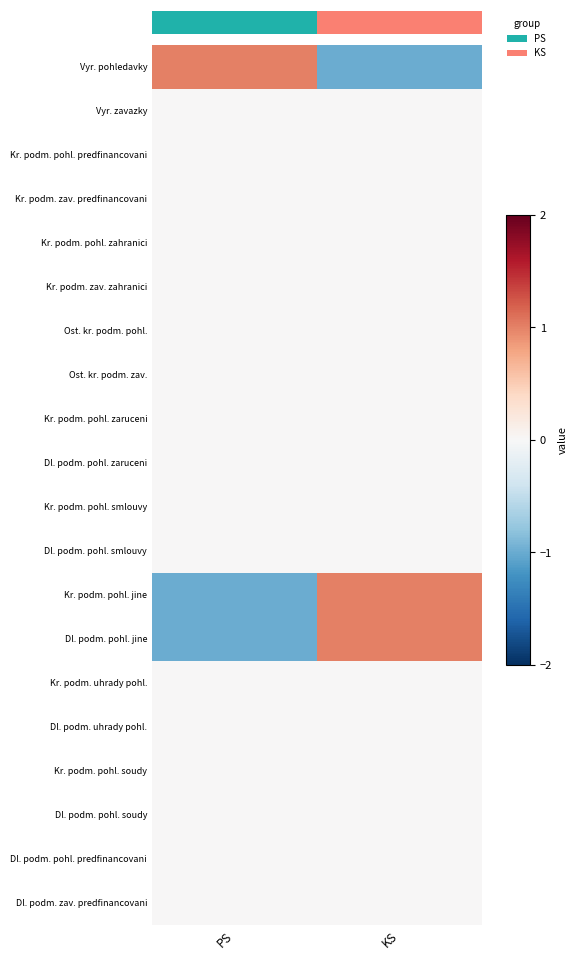

At which label does Vyr. zavazky reach its minimum?

PS